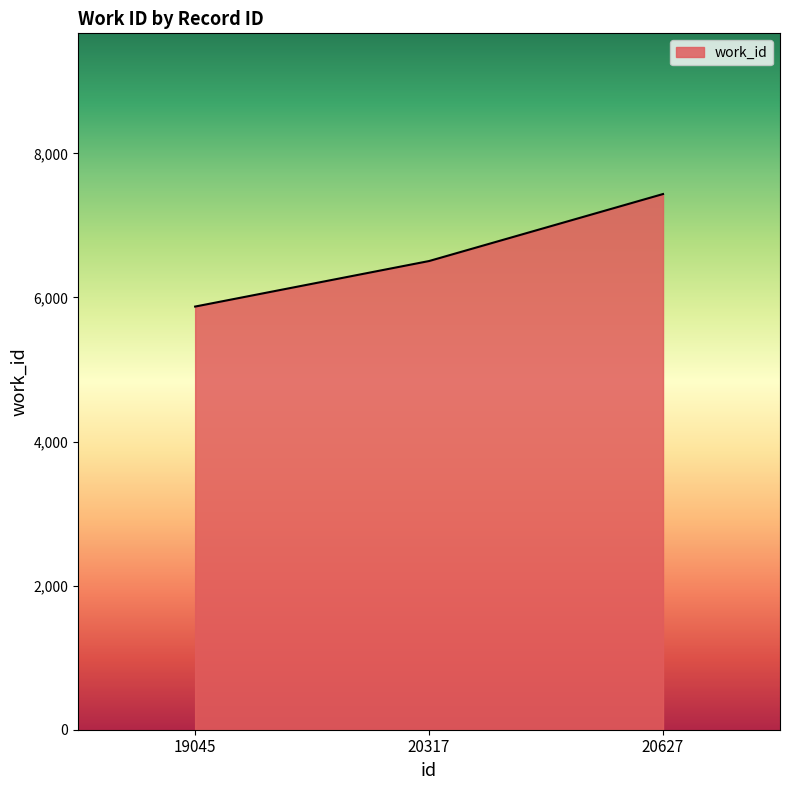

Does the chart have visible grid lines?

No